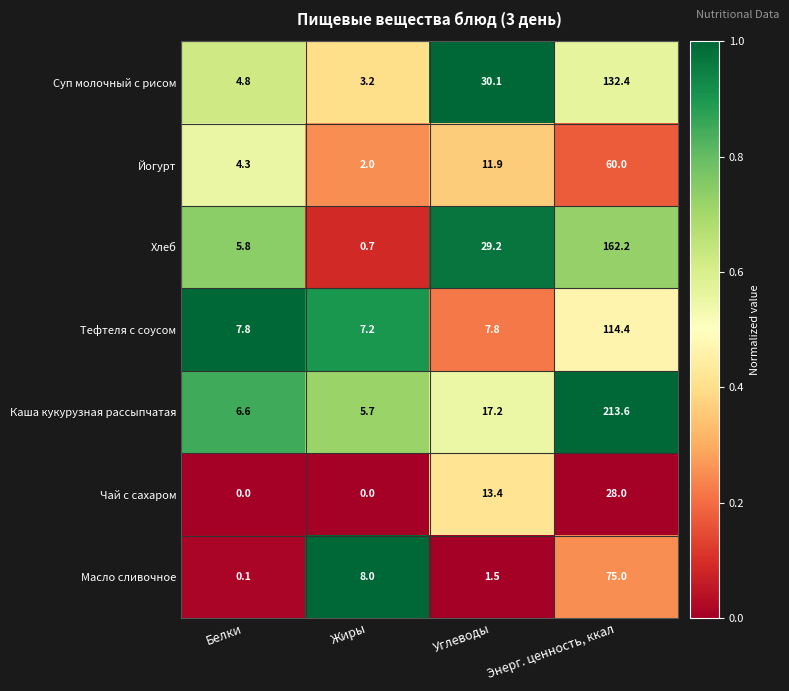

At which label does Чай с сахаром first exceed 13?

Углеводы